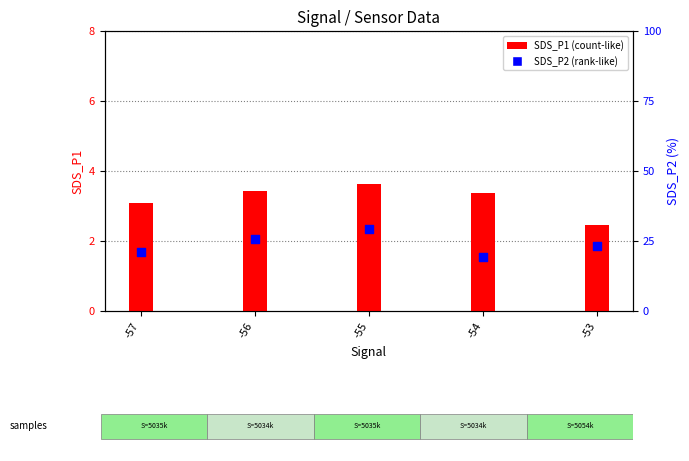

Is the value of SDS_P1 at -53 greater than the value of SDS_P2 at -57?

Yes